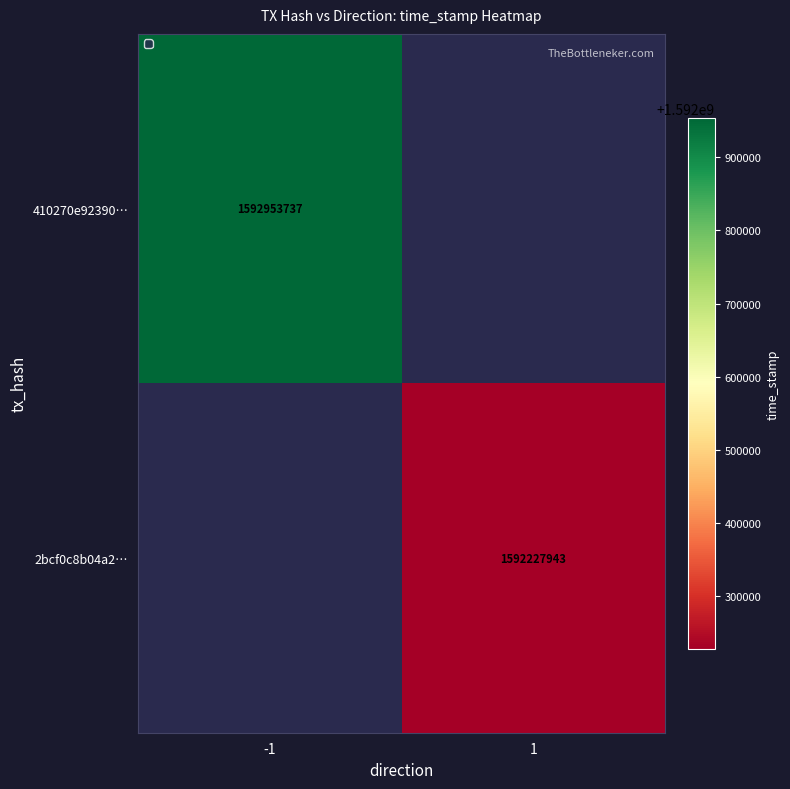

What is the smallest value displayed?

1592227943.0